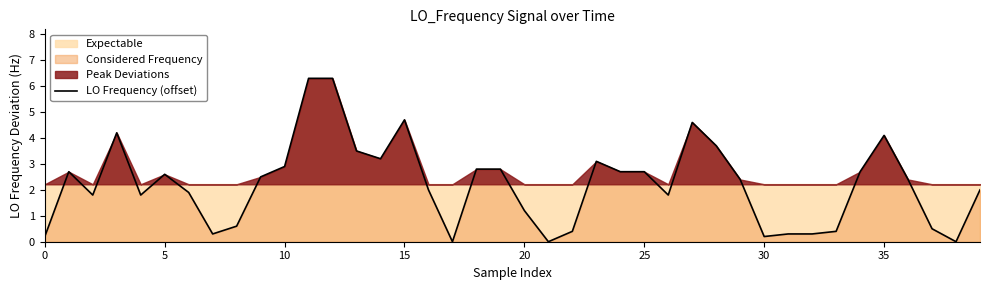

How many lines are shown in the chart?

1